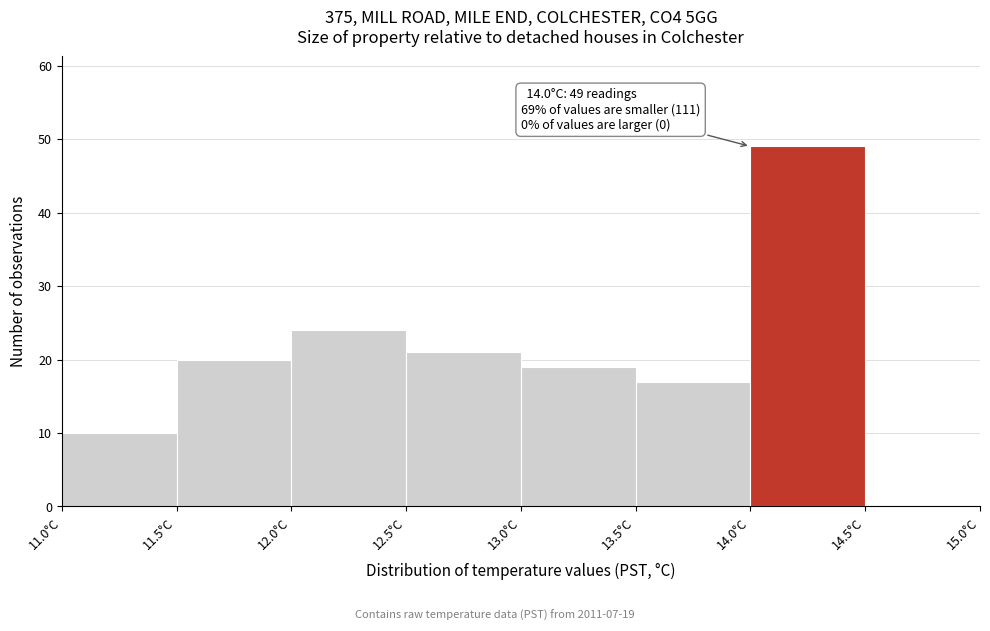

Over which range of the x-axis is the bar tallest?

14.0 to 14.5